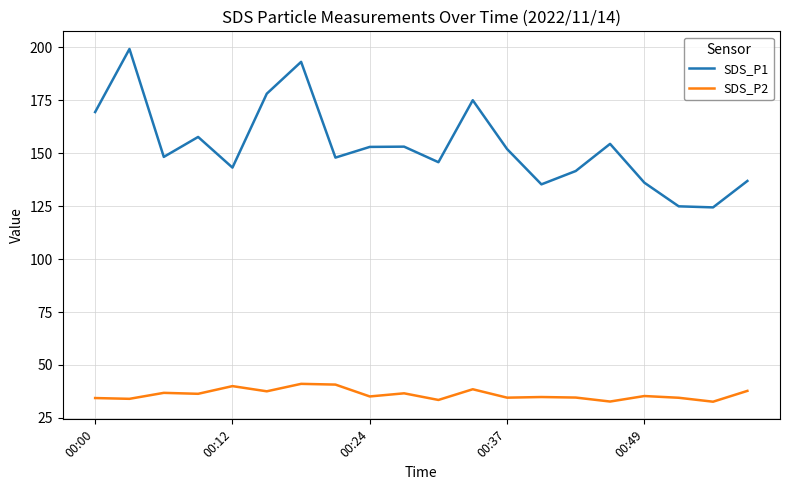

What is the lowest value of the SDS_P2 series?

32.7